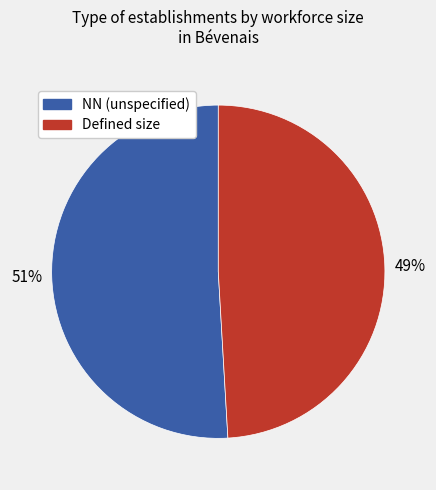

To the nearest percent, what is the average slice percentage?

50%